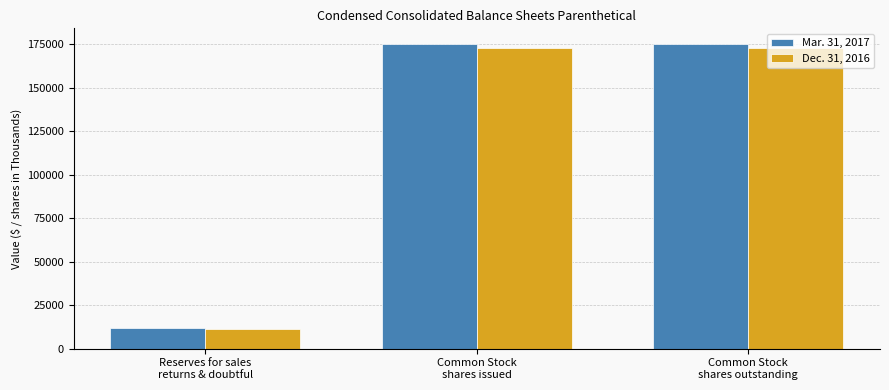

Rank the series by their maximum value, from highest to lowest.

Mar. 31, 2017, Dec. 31, 2016